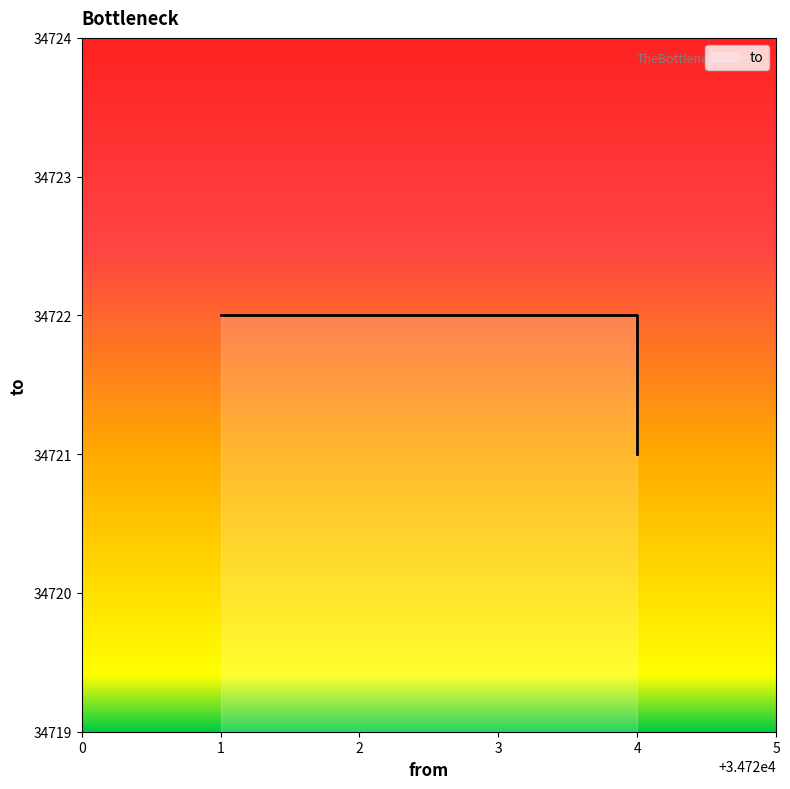

Is it true that the value at 4 is 21533?

False